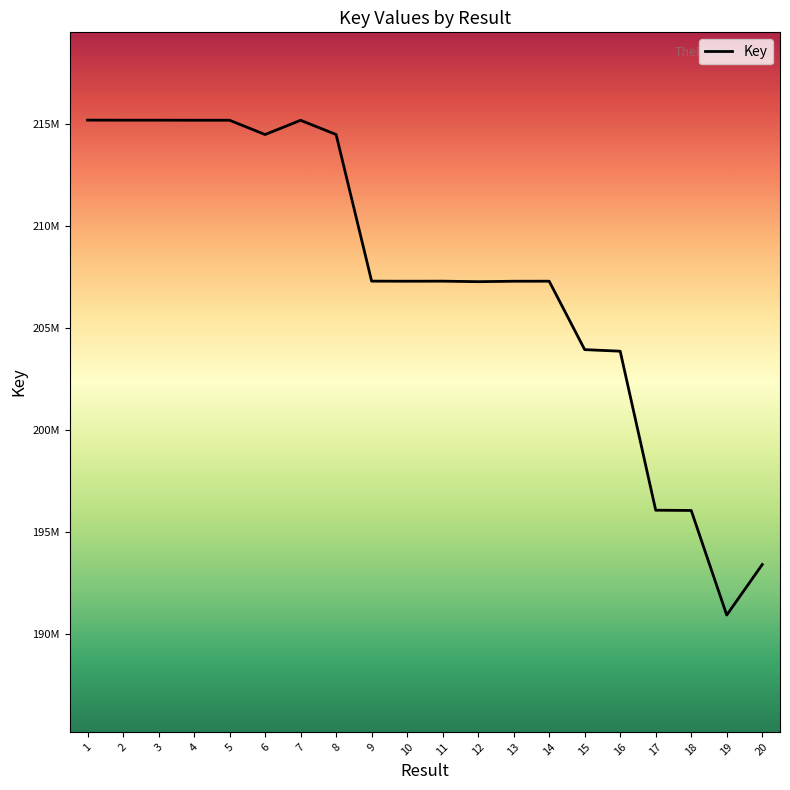

Reading left to right, list all the values displayed in this chart.

215191524	215188088	215187733	215186173	215185342	214484057	215183395	214484304	207296234	207292038	207295000	207269429	207291314	207292938	203937767	203860860	196064168	196051708	190922056	193400806